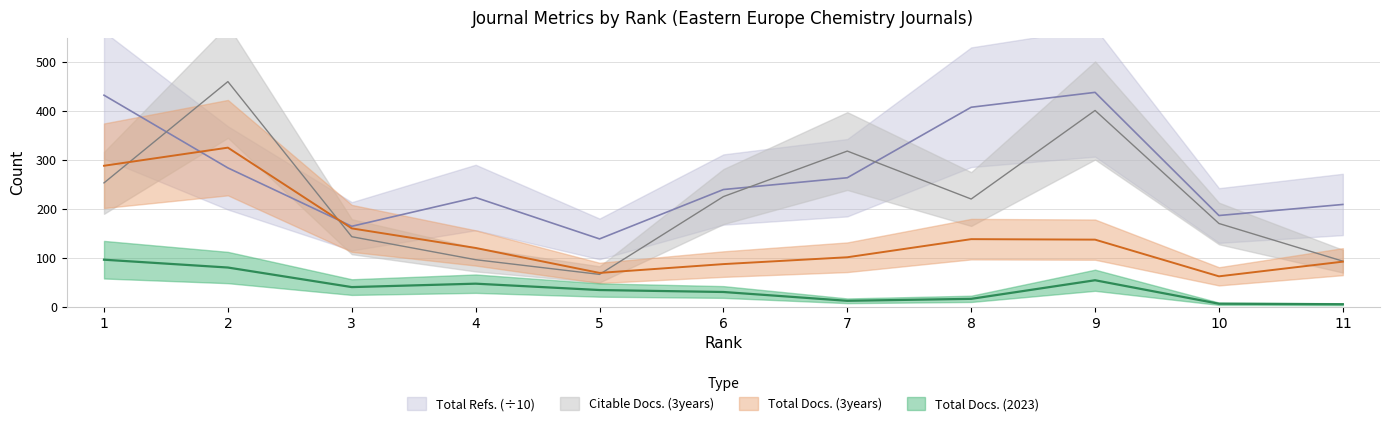

At which label does Citable Docs. (3years) reach its minimum?

5